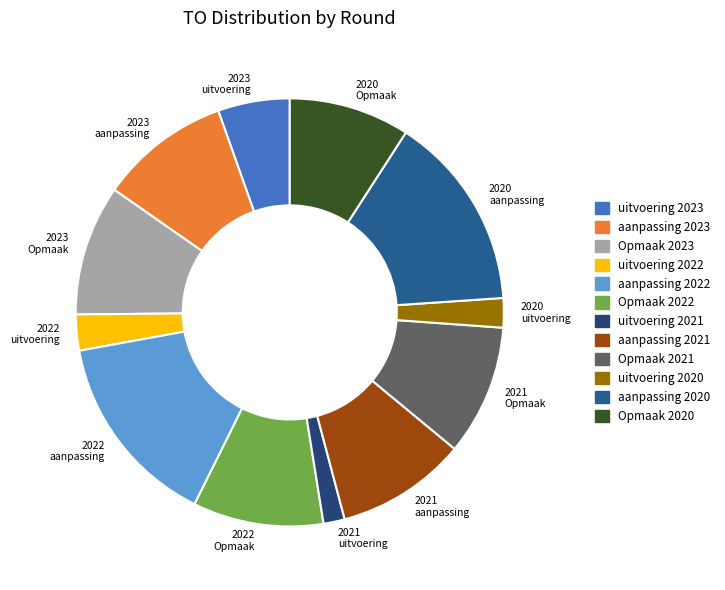

Is the sum of 2022 Opmaak and 2020 uitvoering greater than half?

No